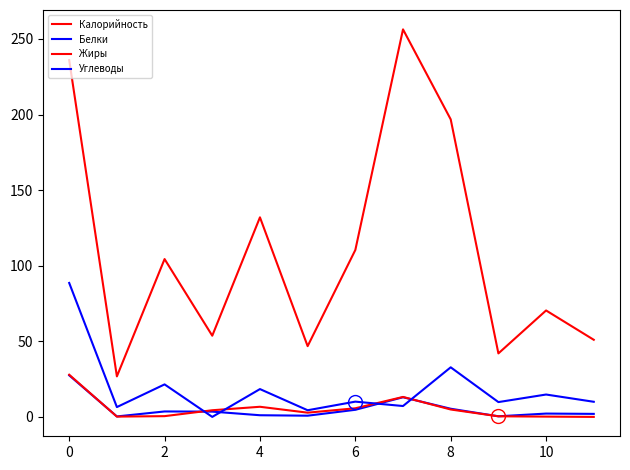

How many lines are shown in the chart?

4